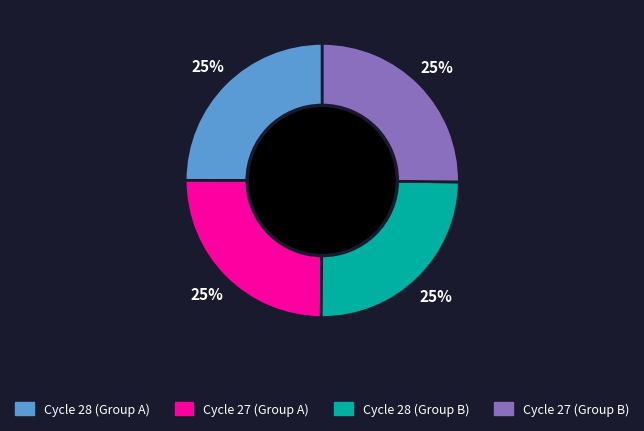

To the nearest percent, what is the average slice percentage?

25%